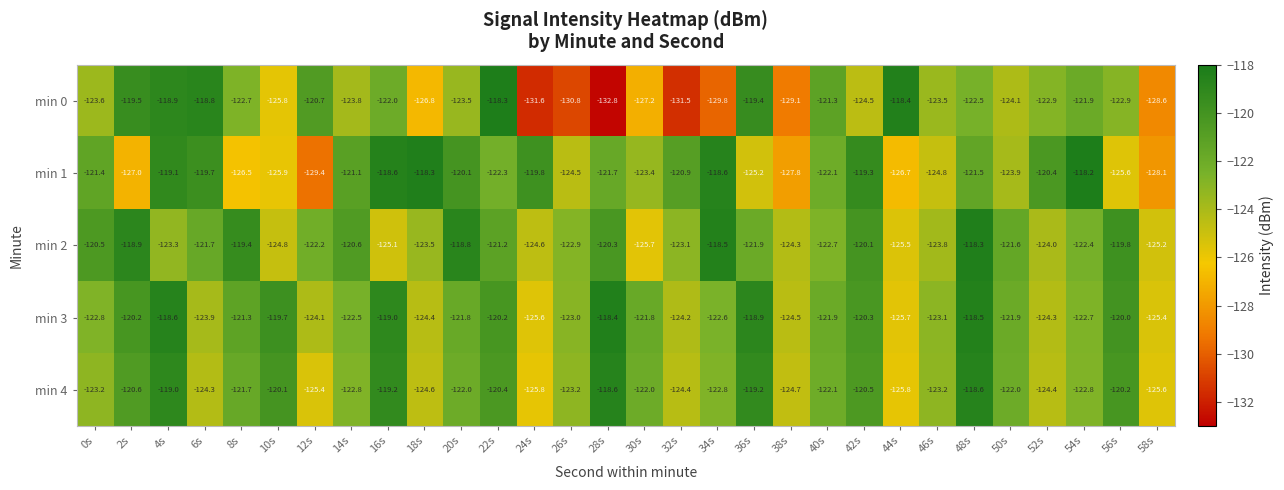

Which series changed the most between 0s and 2s?

min 1